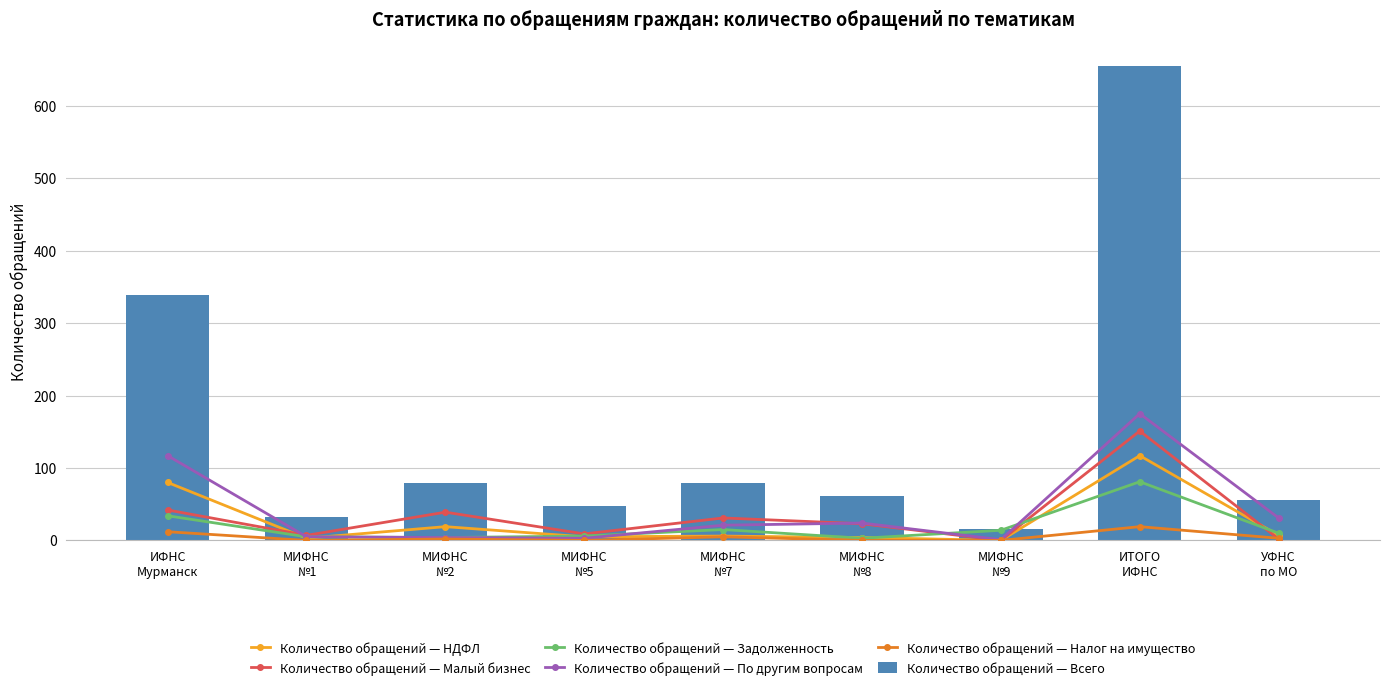

The Количество обращений — Малый бизнес series shows 39 at МИФНС
№2. True or false?

True